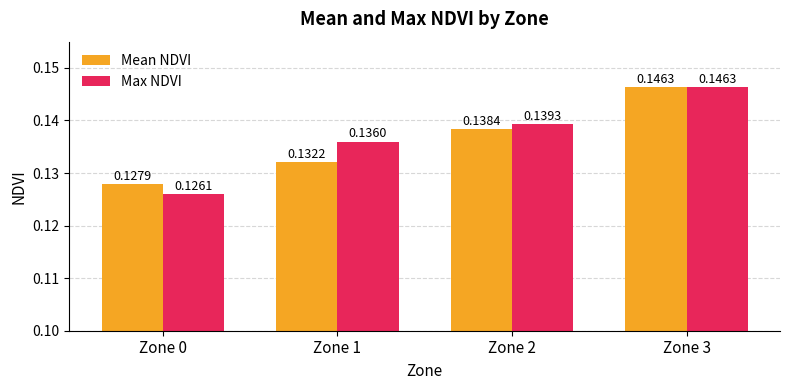

Between Zone 1 and Zone 2, which series saw the biggest shift?

Mean NDVI